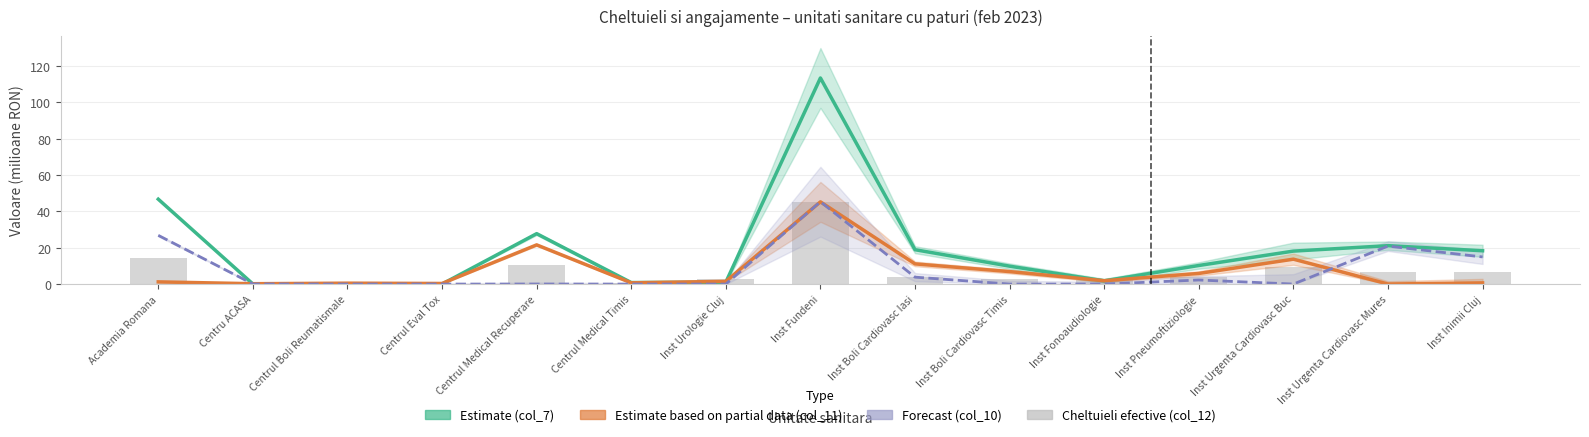

What is the value of the col_12 (Cheltuieli efective) bar at the 8th from the left?

45.4